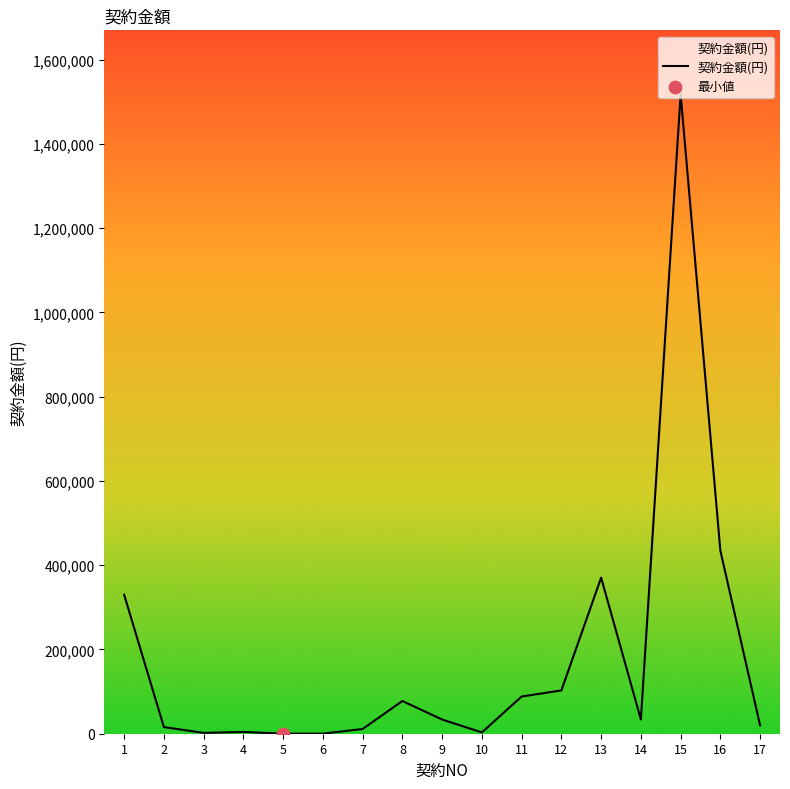

Between 4 and 11, which is larger?

11